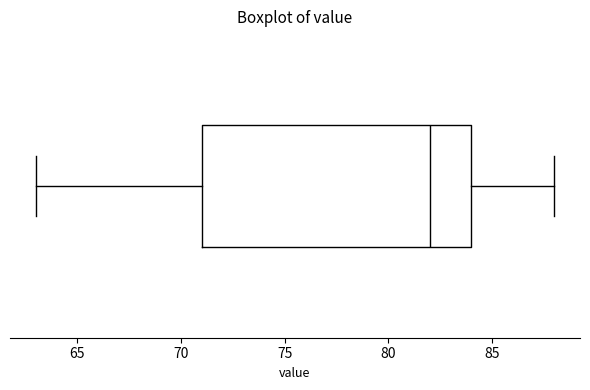

Read this box plot against the x-axis: the position of the median line, the range covered by the box, and the ends of both whiskers. The values are not printed on the chart, so give them approximately, as read against the axis.

median 82, box 71 to 84, whiskers 63 to 88